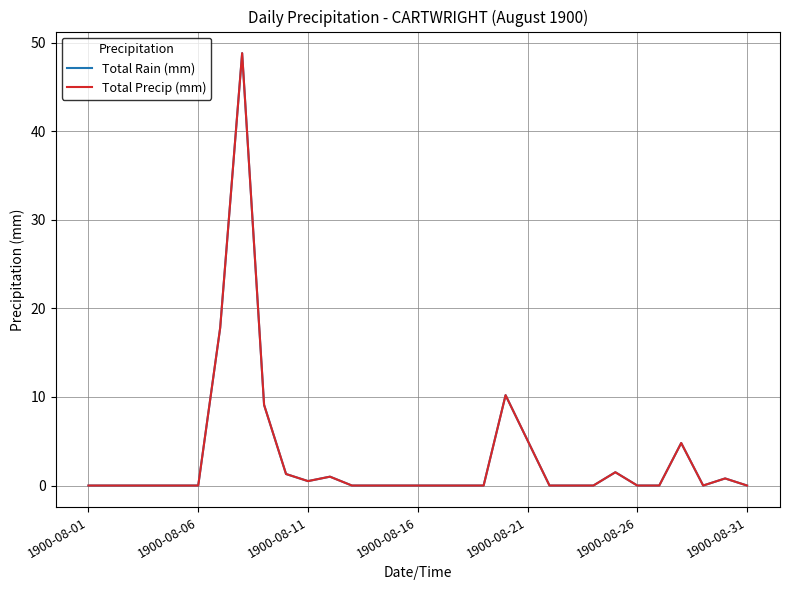

Which series has the largest total across all categories?

Total Rain (mm)